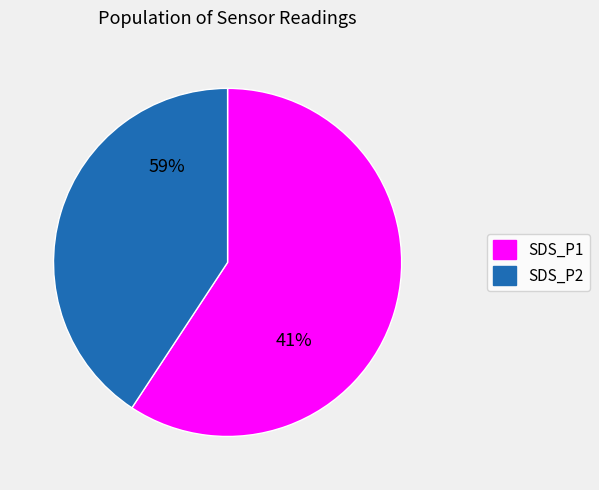

To the nearest percent, what is the difference between the SDS_P1 and SDS_P2 slice percentages?

19%